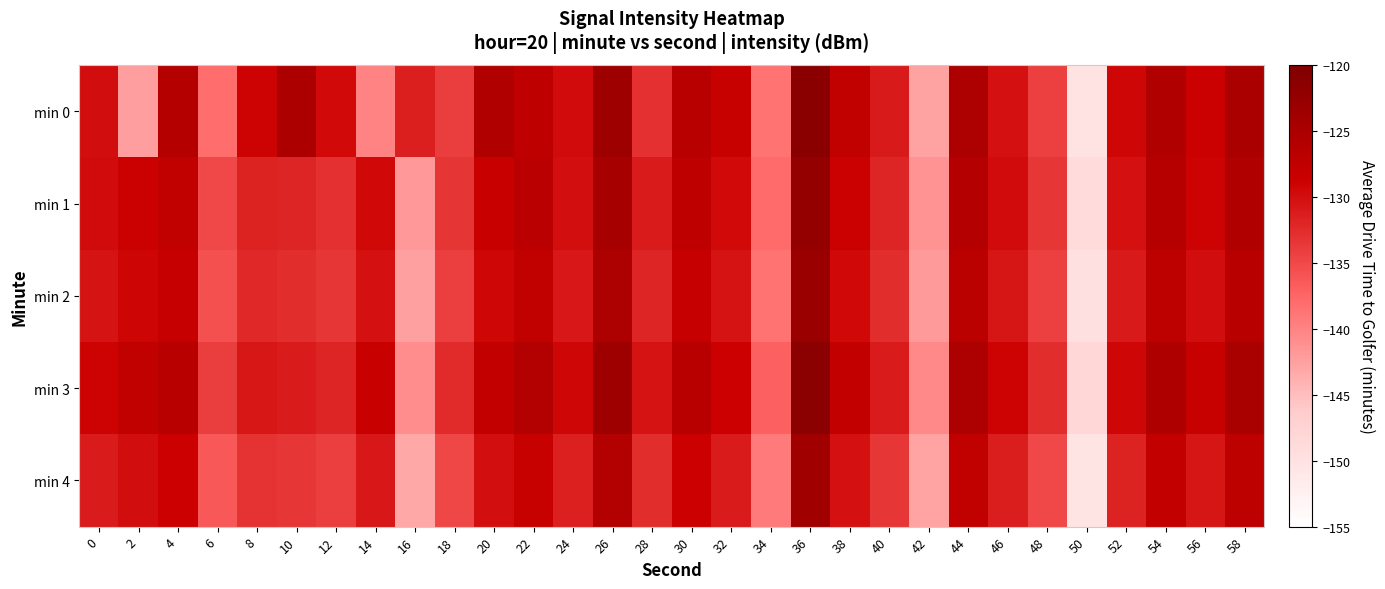

How many distinct data groups are displayed?

5